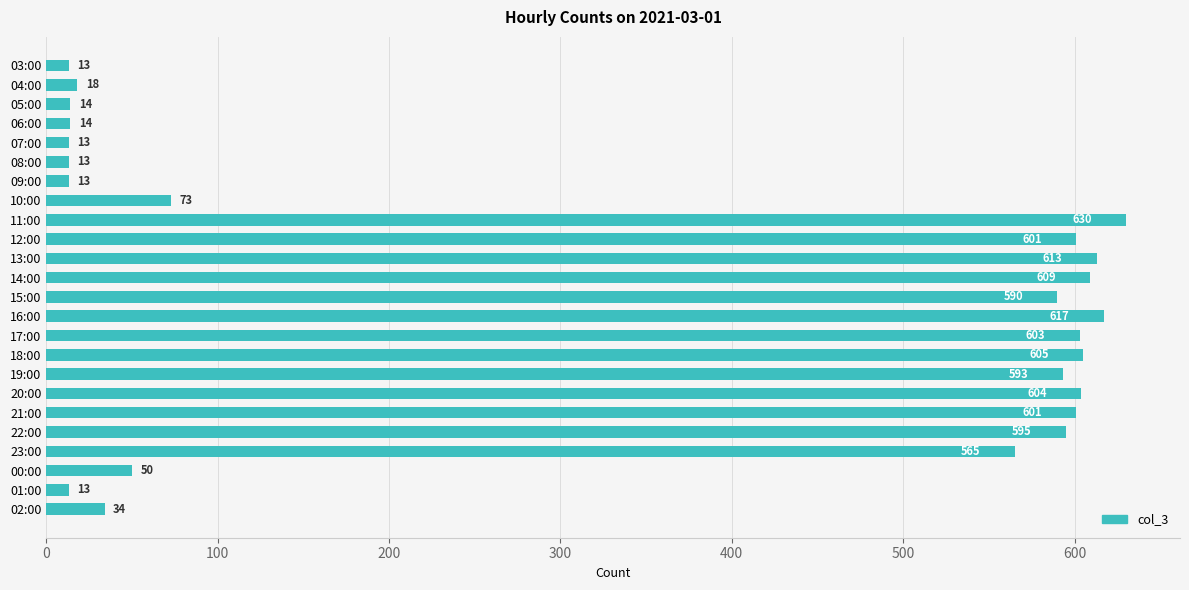

Reading top to bottom, extract all data points from this chart.

03:00=13	04:00=18	05:00=14	06:00=14	07:00=13	08:00=13	09:00=13	10:00=73	11:00=630	12:00=601	13:00=613	14:00=609	15:00=590	16:00=617	17:00=603	18:00=605	19:00=593	20:00=604	21:00=601	22:00=595	23:00=565	00:00=50	01:00=13	02:00=34